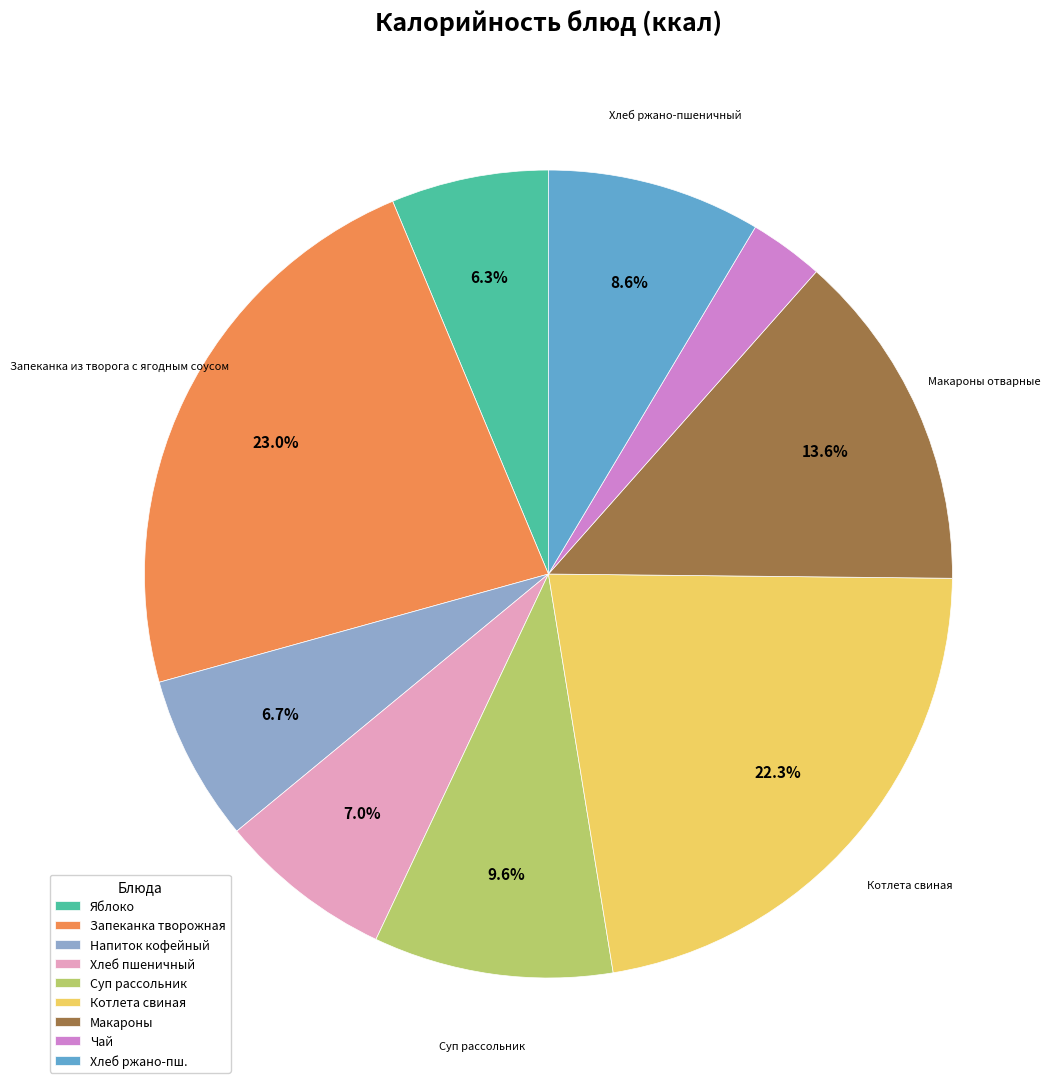

Is there a majority slice in this chart?

No